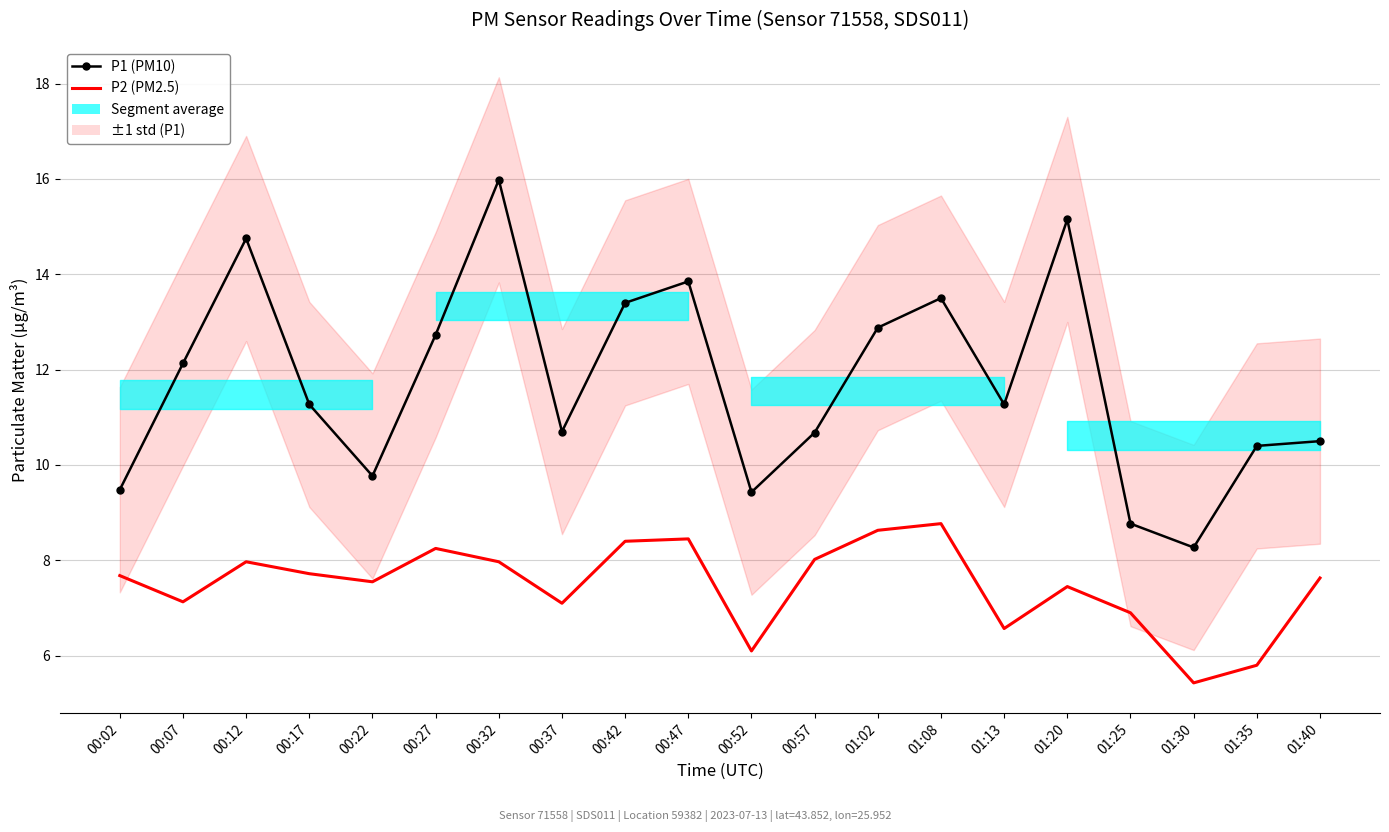

What position from the right is 00:47?

11